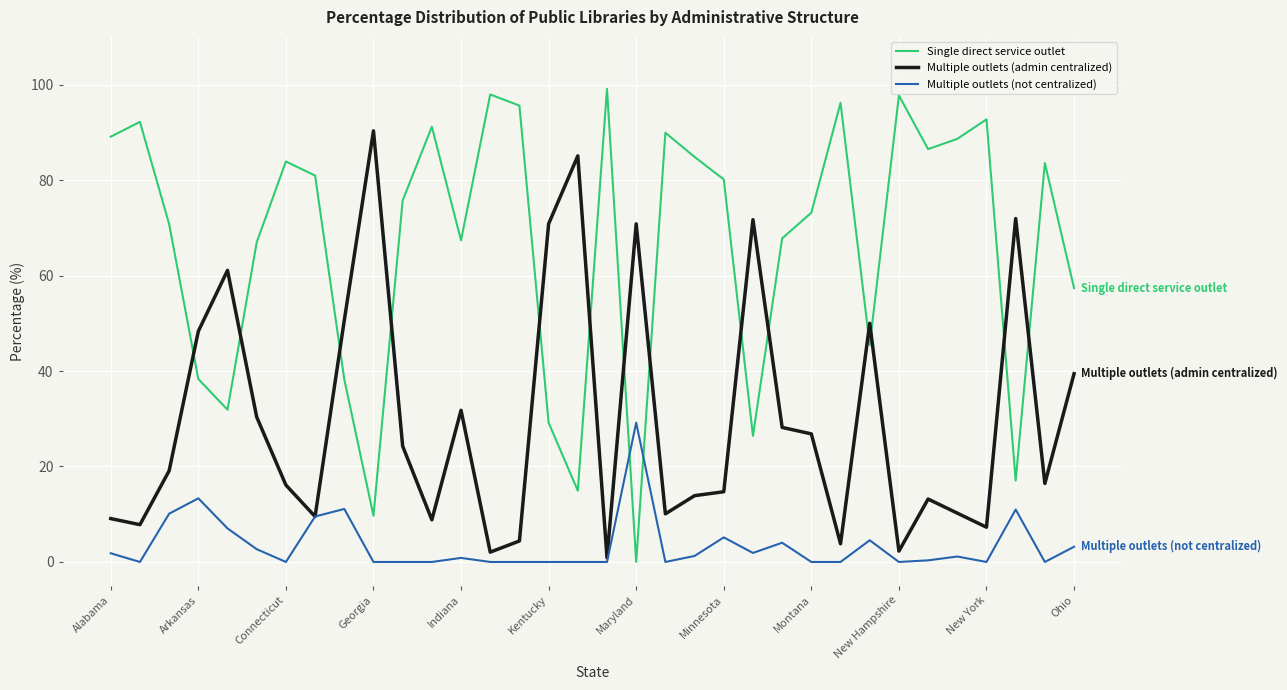

Rank the series by their maximum value, from highest to lowest.

Single direct service outlet, Multiple outlets (admin centralized), Multiple outlets (not centralized)